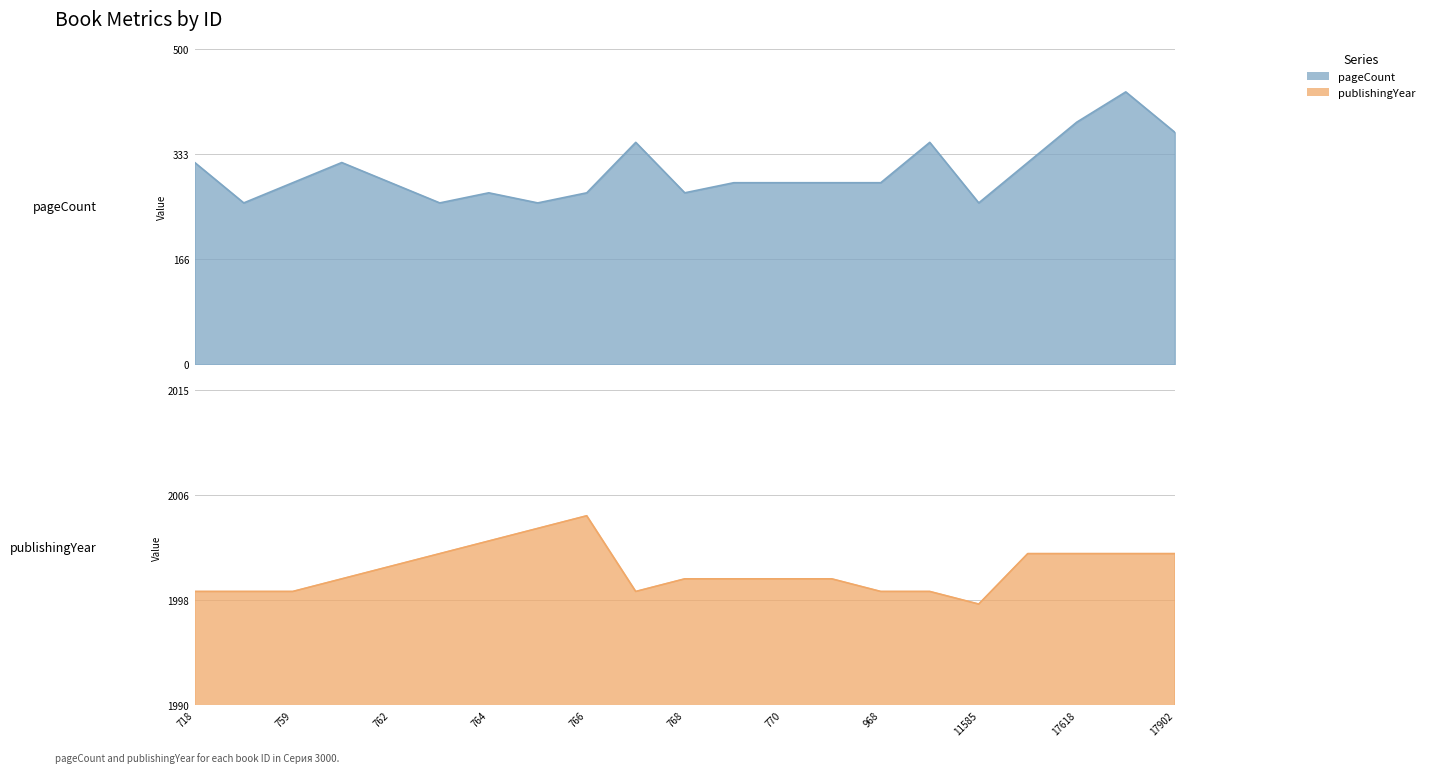

At how many categories does at least one series exceed 1426?

21